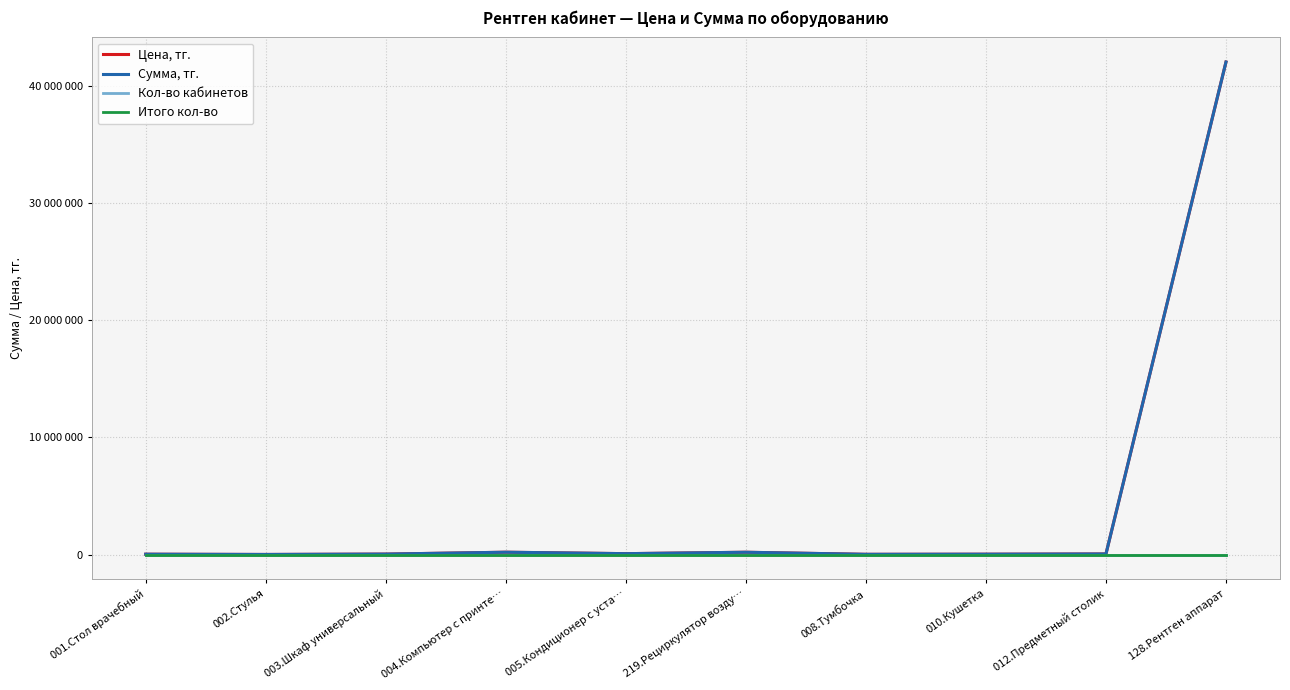

Reading left to right, transcribe all the data shown in this chart.

Цена, тг.: 30000	8000	40000	200000	77000	197000	20000	30600	50800	42033600
Сумма, тг.: 30000	8000	40000	200000	77000	197000	20000	30600	50800	42033600
Кол-во кабинетов: 1	1	1	1	1	1	1	1	1	1
Итого кол-во: 1	1	1	1	1	1	1	1	1	1